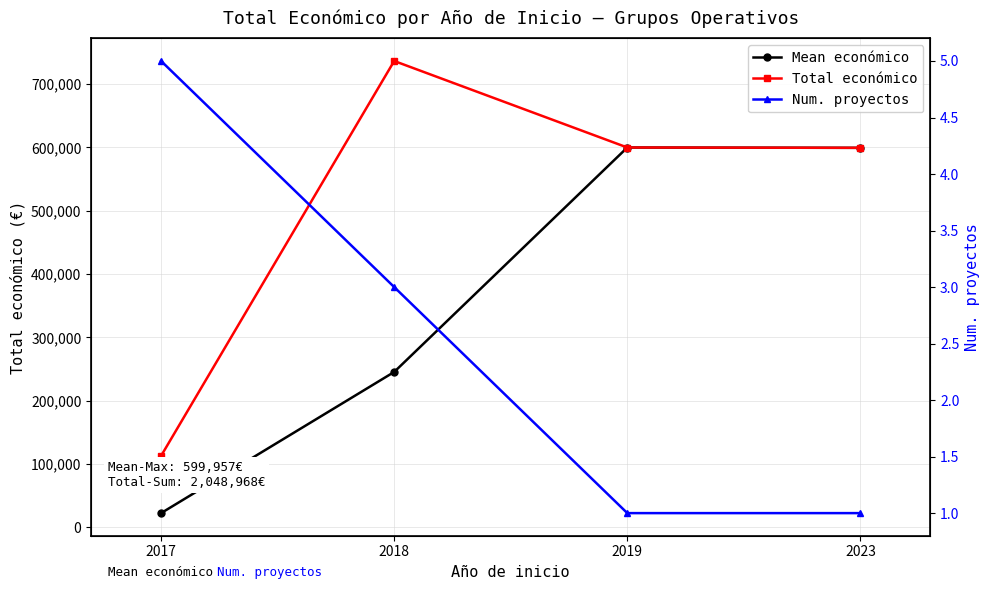

Rank the series by their average value, from lowest to highest.

Num. proyectos, Mean económico, Total económico